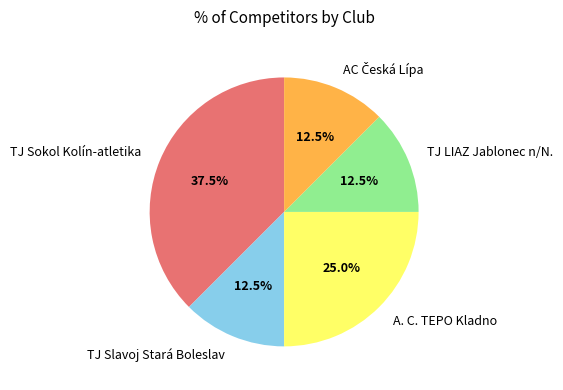

Does TJ LIAZ Jablonec n/N. represent more than half of the total?

No